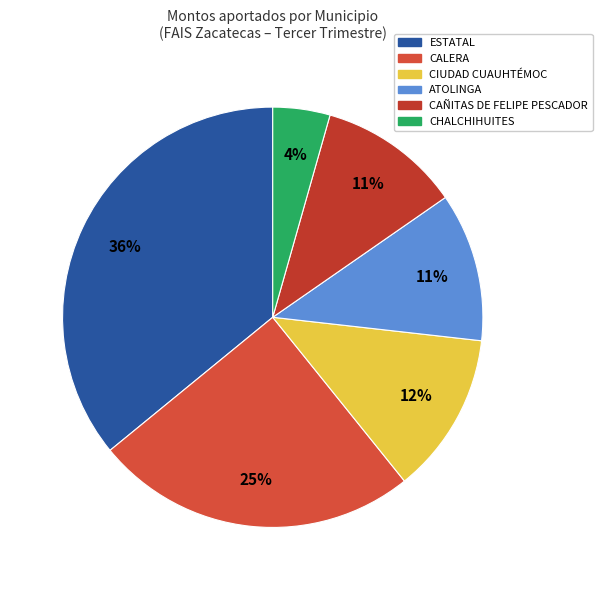

Is there any slice that represents more than half of the pie?

No